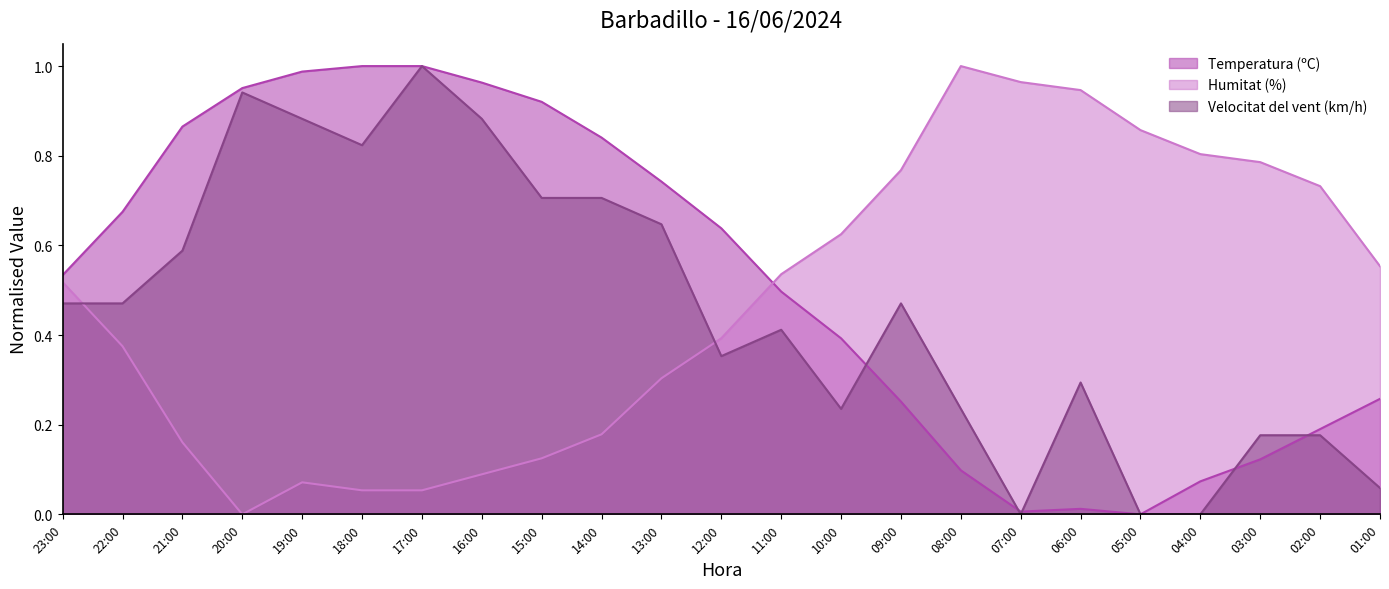

What is the sum of all Velocitat del vent (km/h) values?

10.5